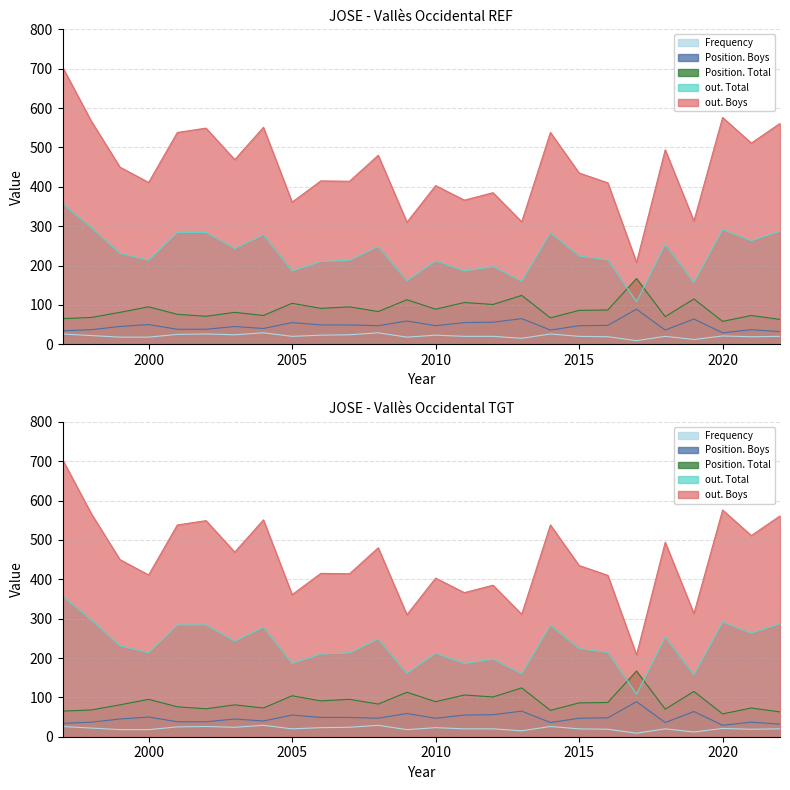

Which series has the largest total across all categories?

out. Boys